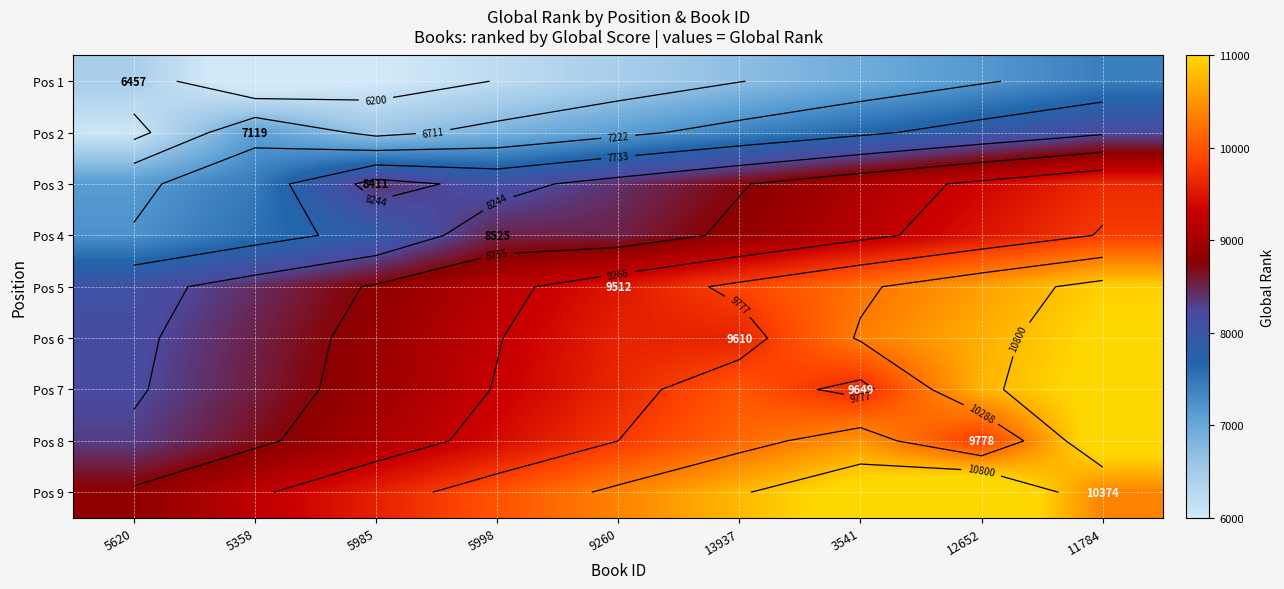

The Pos 9 series shows 17899.0 at 9260. True or false?

False